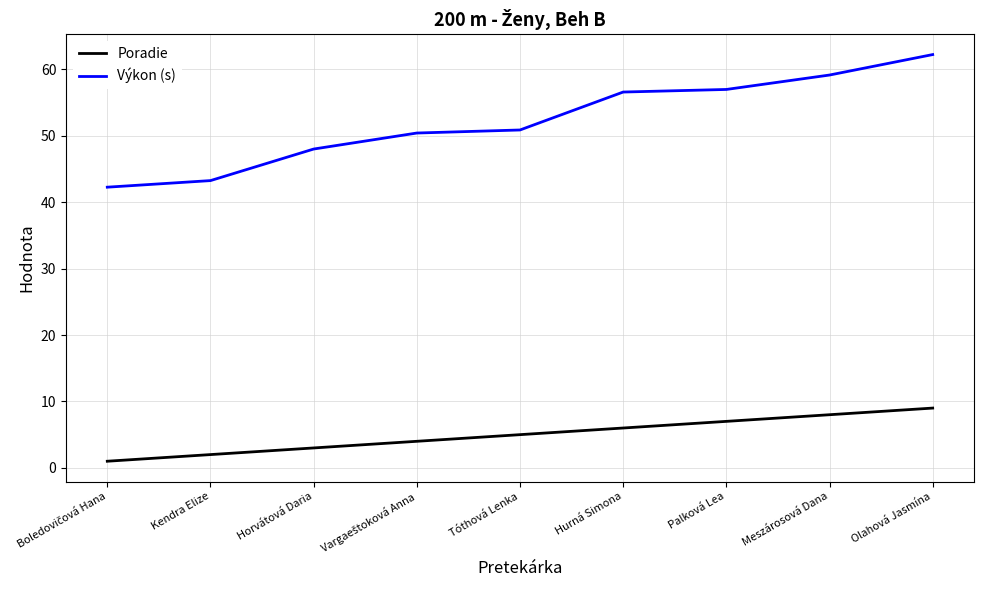

What position from the left is Tóthová Lenka?

5